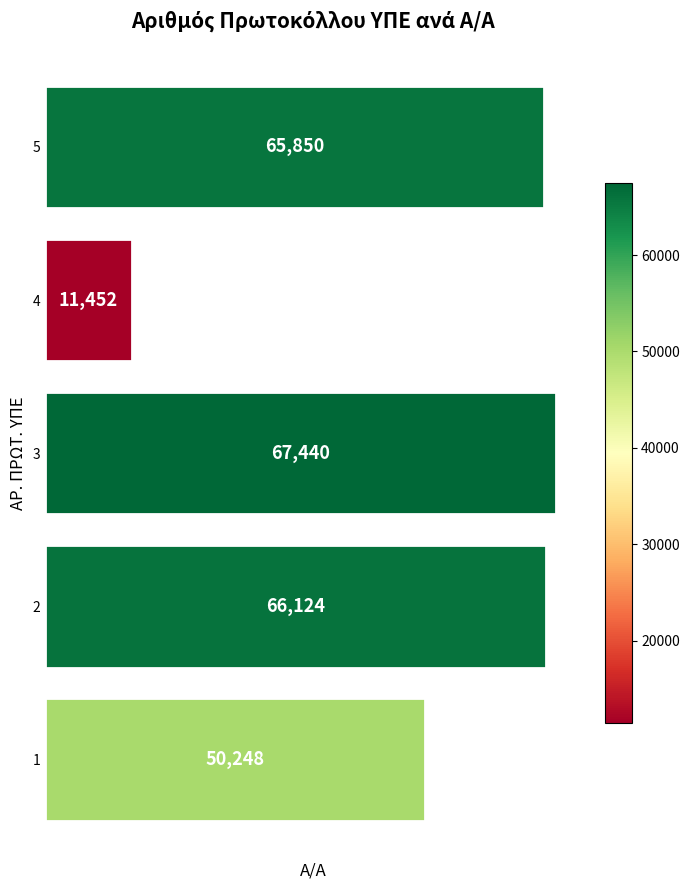

What is the difference between the maximum and minimum values?

55988